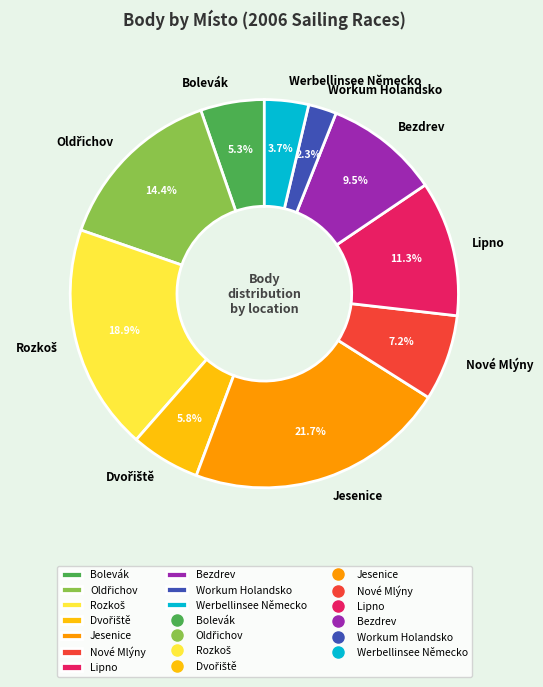

Which slice is the smallest?

Workum Holandsko